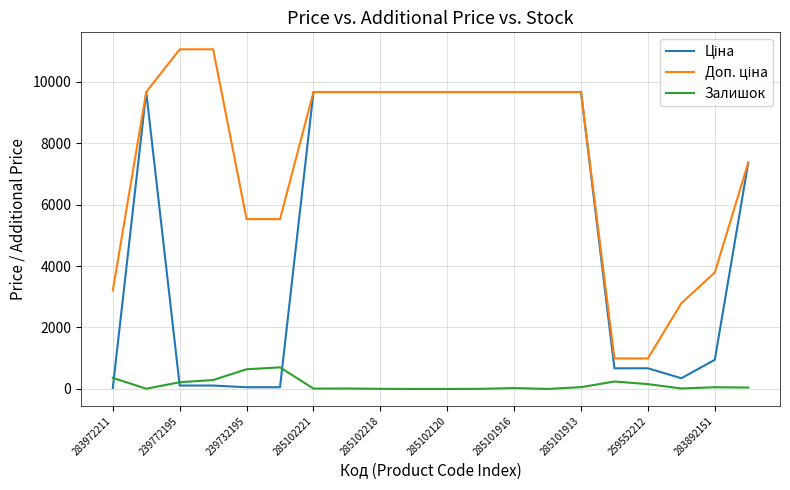

What is the greatest value displayed?

11055.0